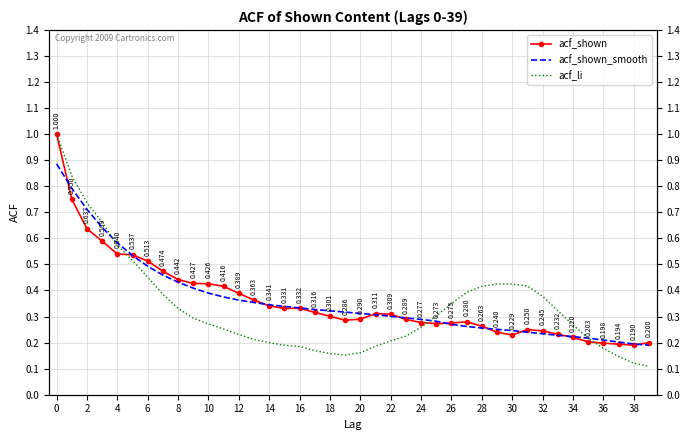

True or false: acf_shown_smooth and acf_li cross at least once.

True